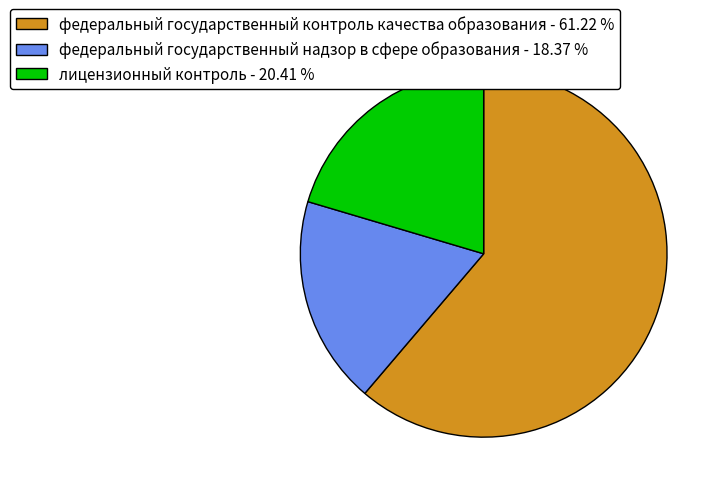

Rank the categories by value from highest to lowest.

федеральный государственный контроль качества образования, лицензионный контроль, федеральный государственный надзор в сфере образования